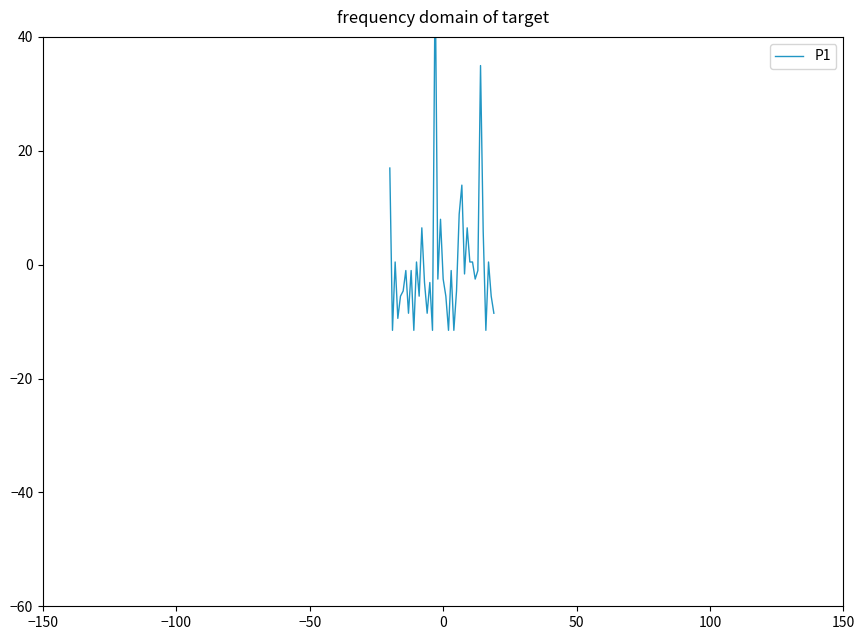

Reading left to right, extract all data points from this chart.

17.0	-11.5	0.5	-9.4	-5.5	-4.6	-1.0	-8.5	-1.0	-11.5	0.5	-5.5	6.5	-3.1	-8.5	-3.1	-11.5	51.5	-2.5	8.0	-2.5	-5.5	-11.5	-1.0	-11.5	-4.6	8.9	14.0	-1.6	6.5	0.5	0.5	-2.5	-1.0	35.0	5.9	-11.5	0.5	-5.5	-8.5